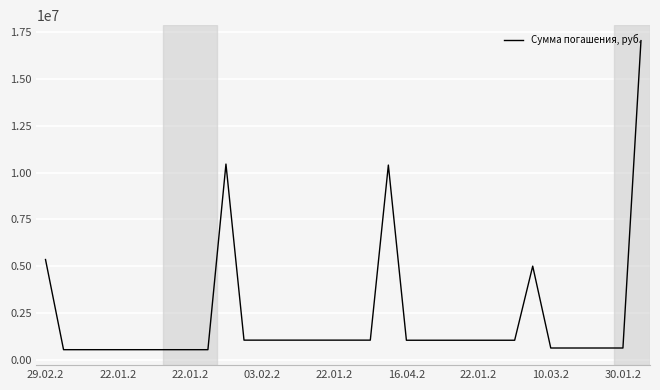

What is the smallest value displayed?

535715.0